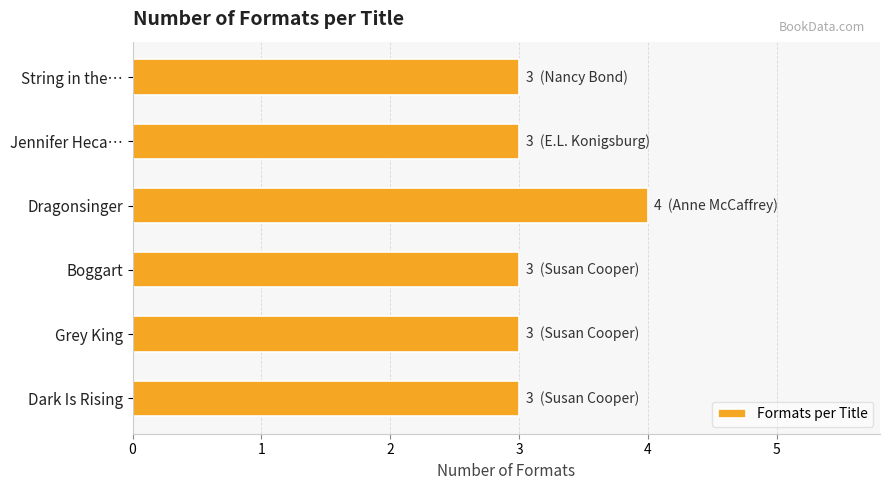

How many distinct data groups are displayed?

1